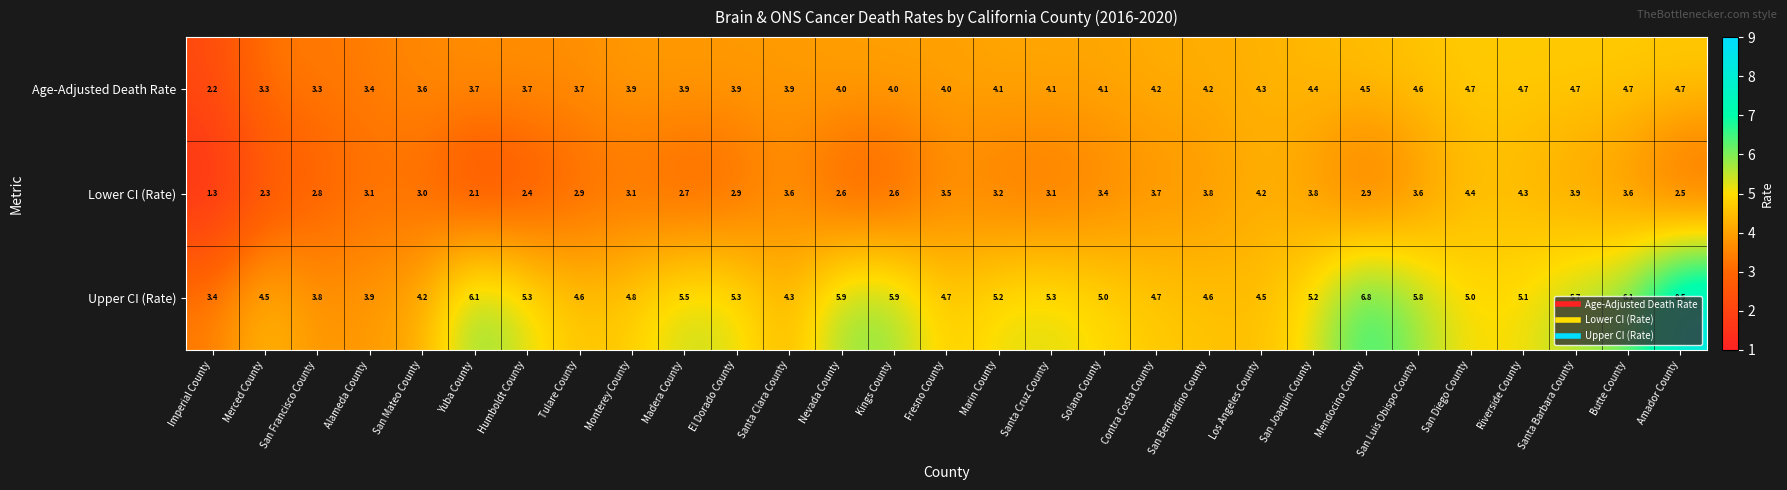

Count the number of categories in the chart.

29